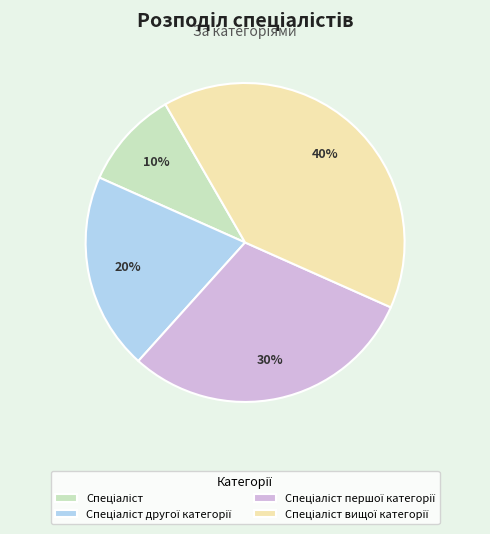

Count the number of slices in the pie.

4